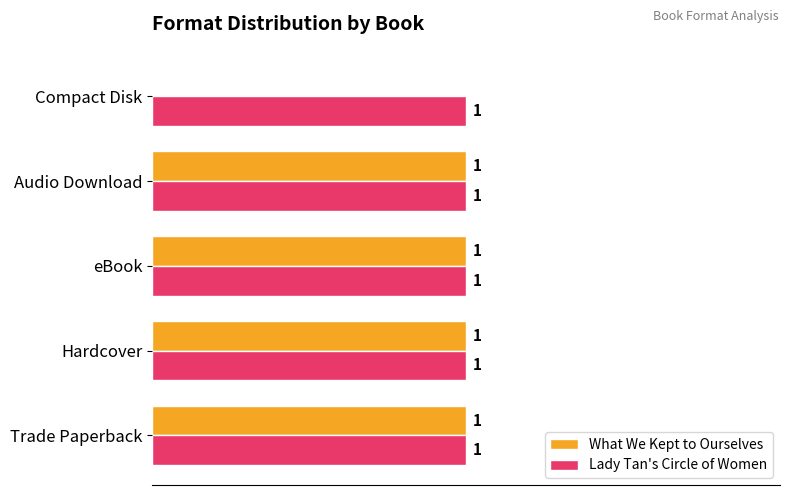

Is the value of Lady Tan's Circle of Women at eBook greater than the value of What We Kept to Ourselves at Compact Disk?

Yes